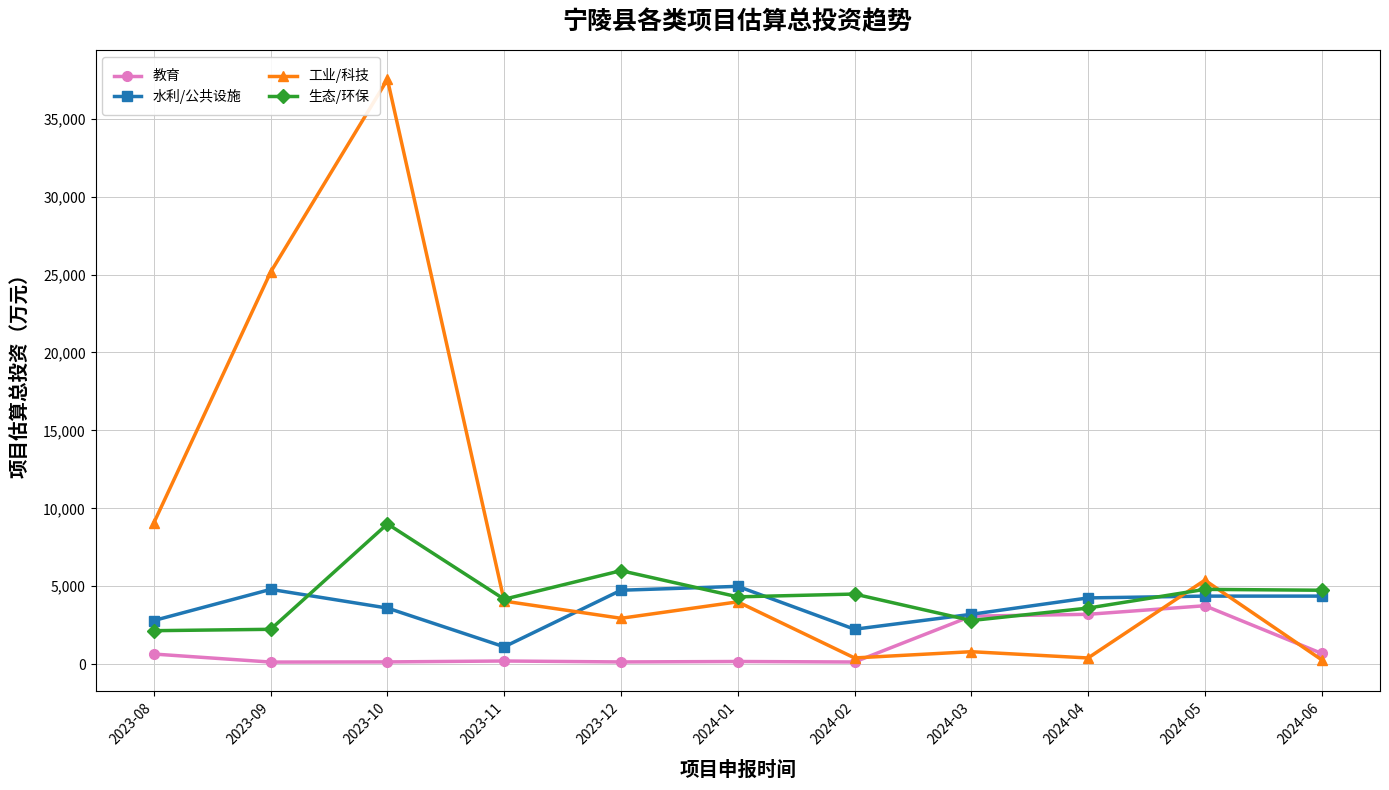

Count the number of data series in this chart.

4